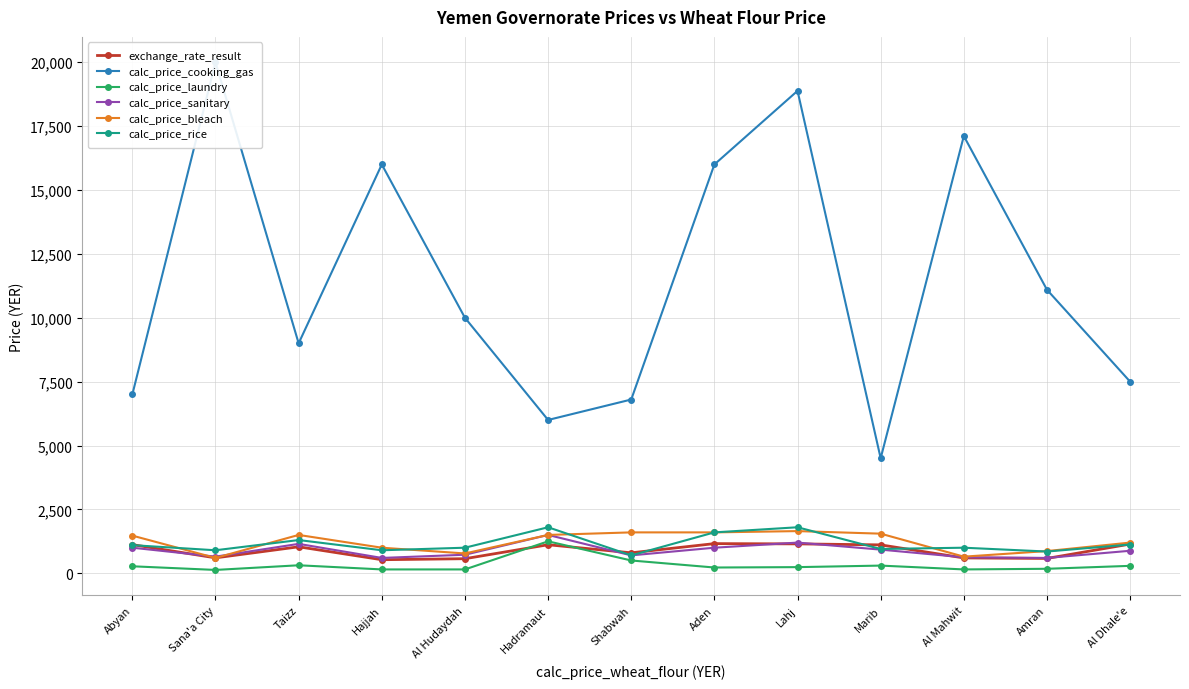

Does the chart have visible grid lines?

Yes